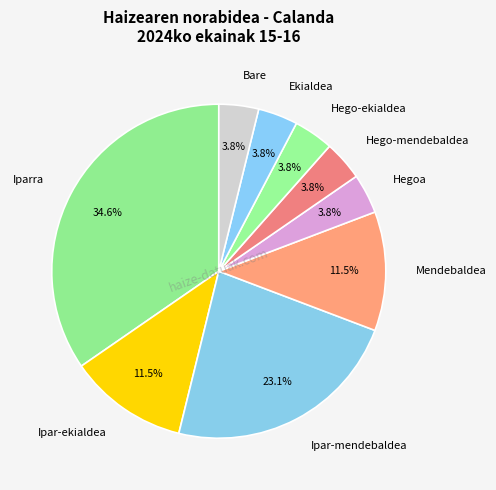

Is the sum of Bare and Mendebaldea greater than half?

No